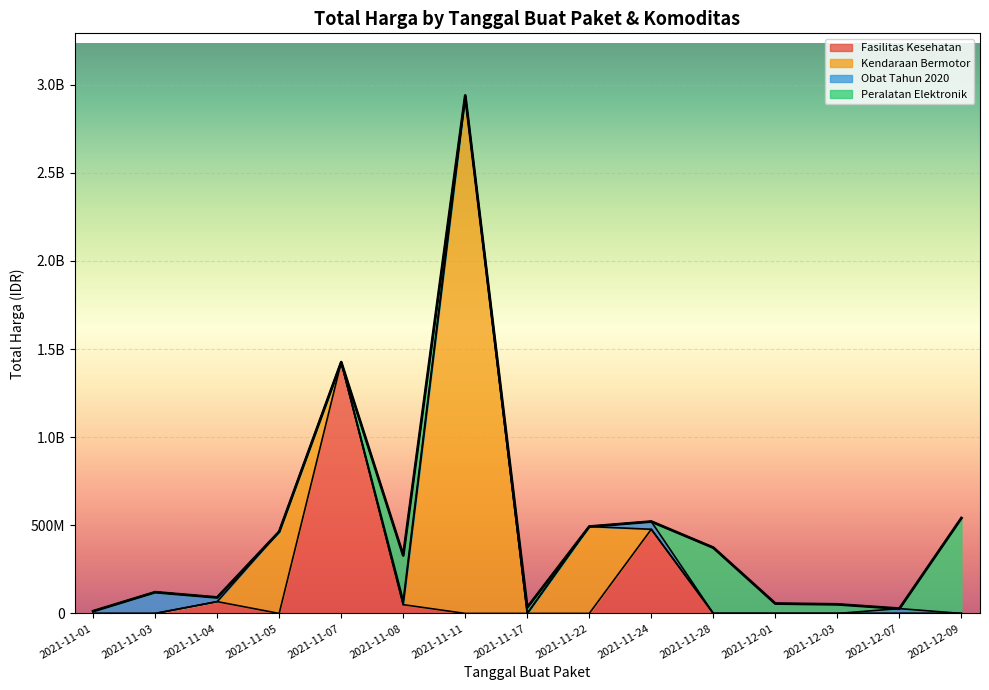

What is the maximum value shown in the chart?

2892122000